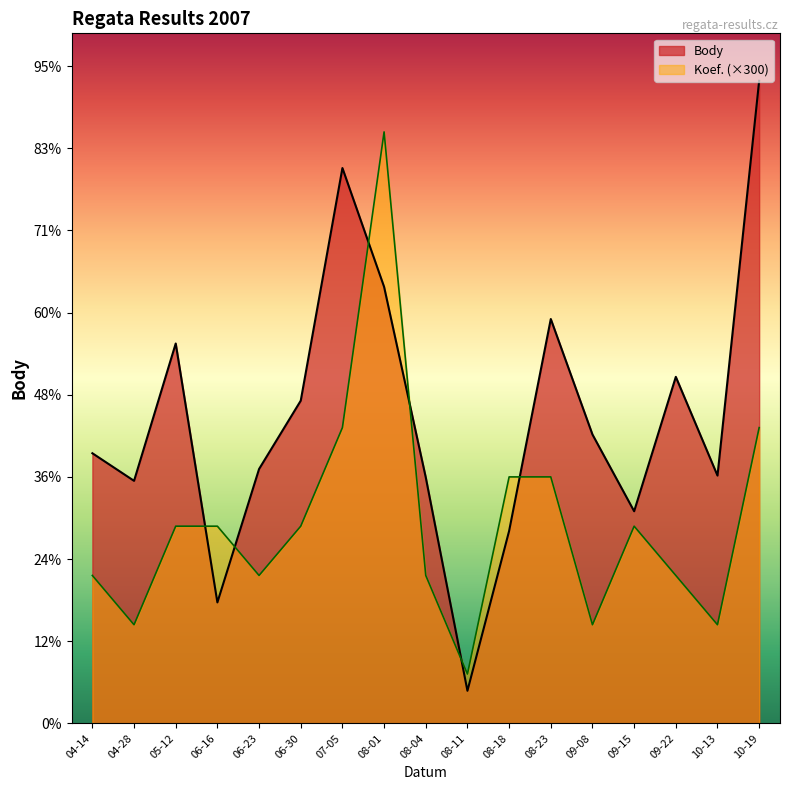

At how many categories does at least one series exceed 821?

16